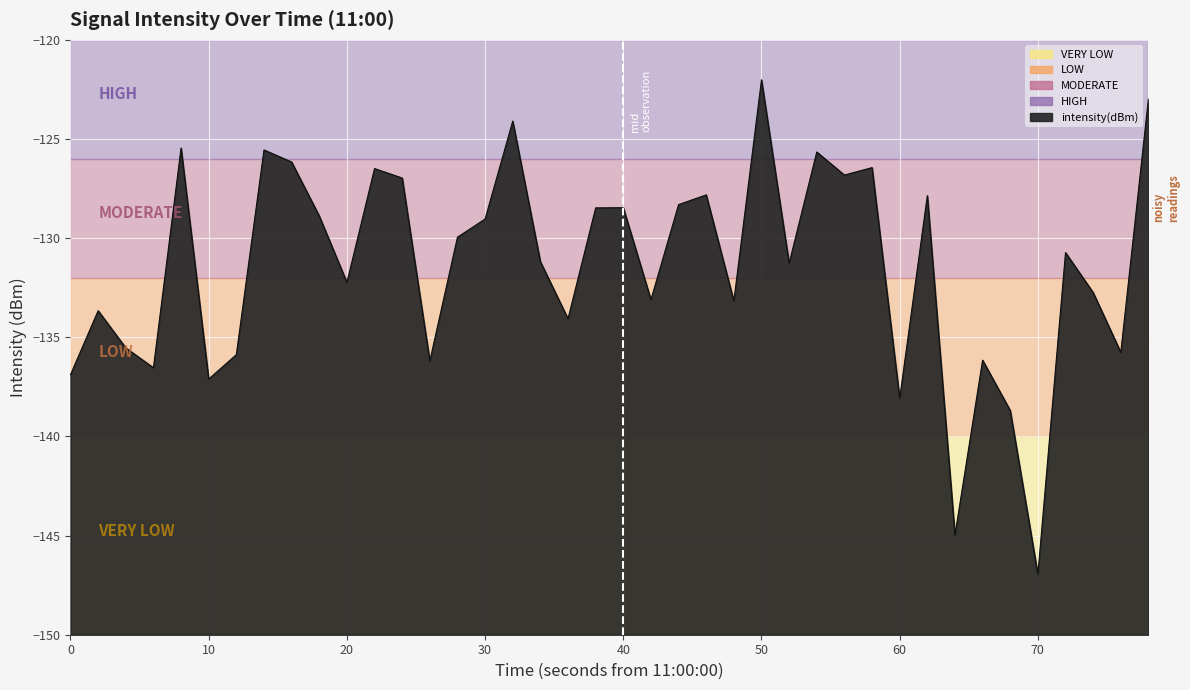

Does the chart display data point markers on the line(s)?

No